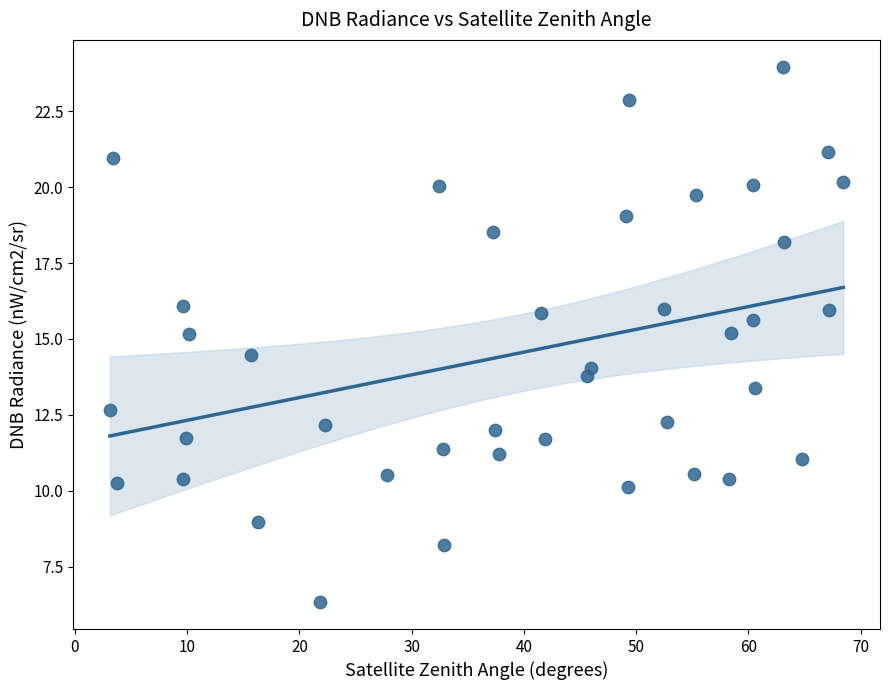

What is the range of X values (max minus min)?

65.3